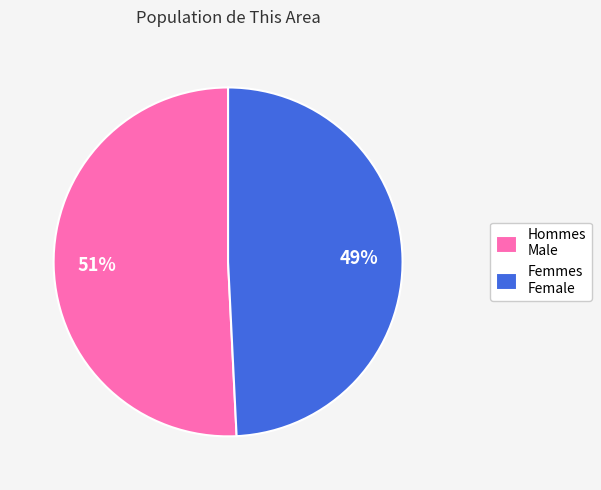

Which slice is the smallest?

Femmes Female